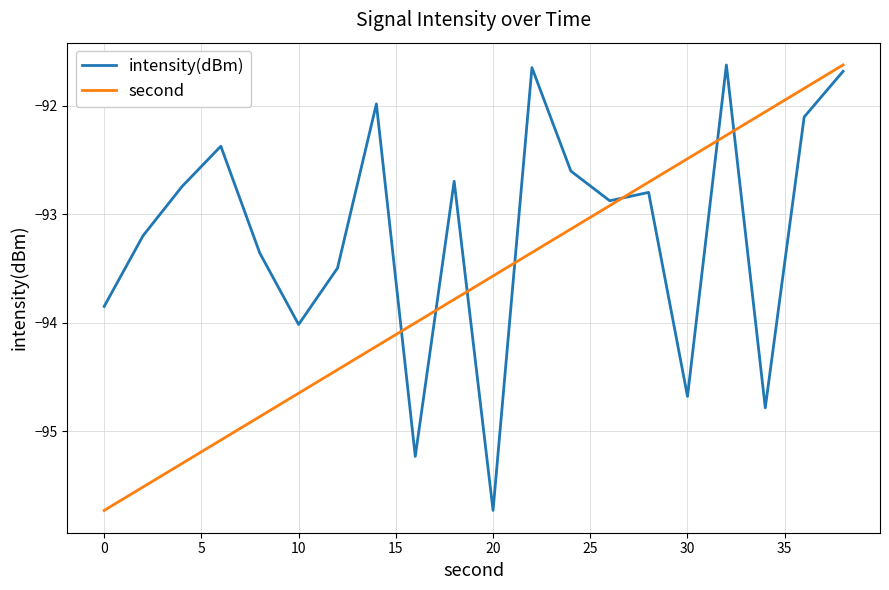

Is this an area chart (filled region under the line)?

No